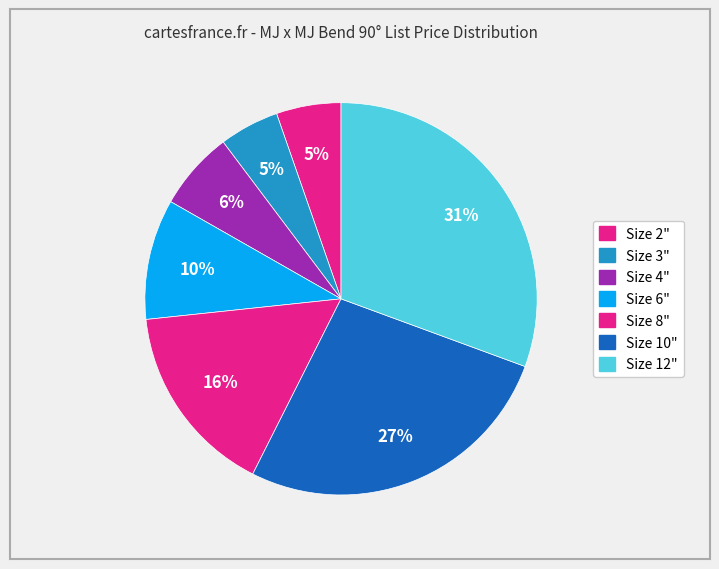

Does Size 8" account for over 50% of the chart?

No